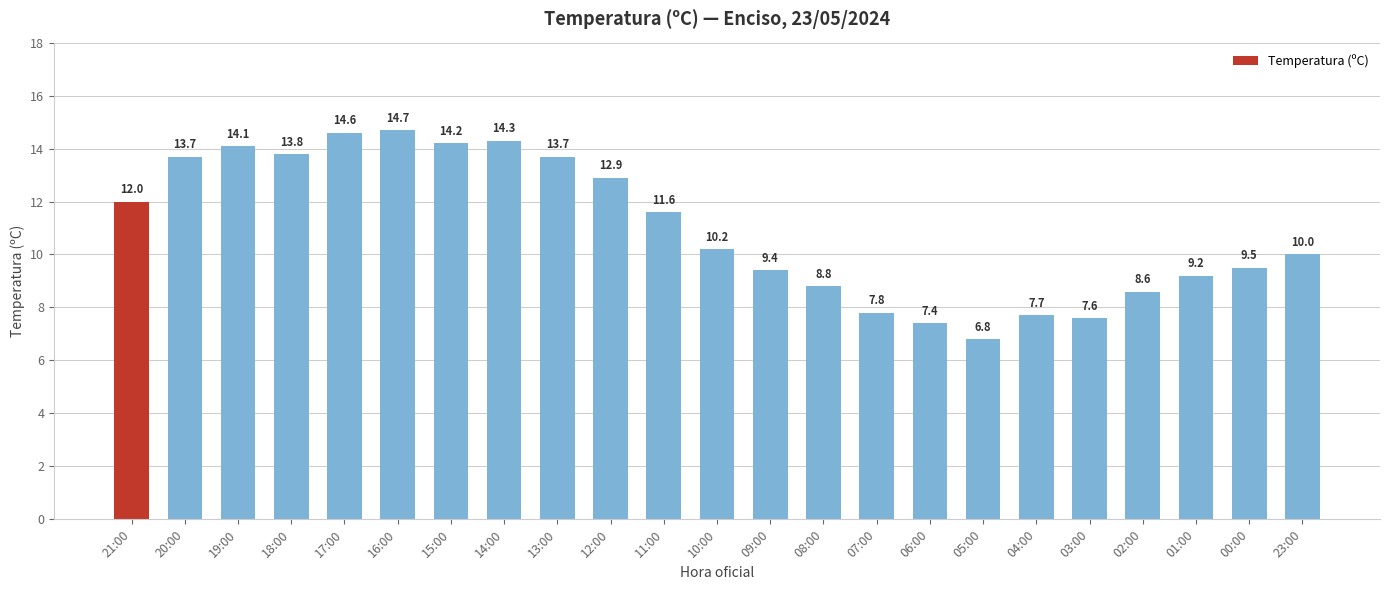

Which label corresponds to the largest value in the chart?

16:00